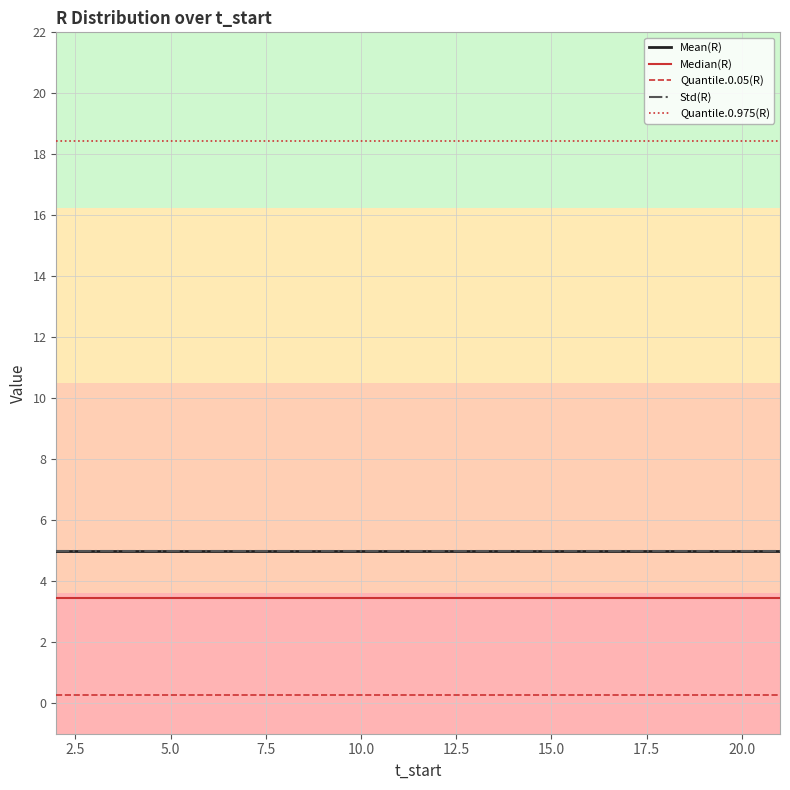

What is the label of the 16th point from the right?

10.0